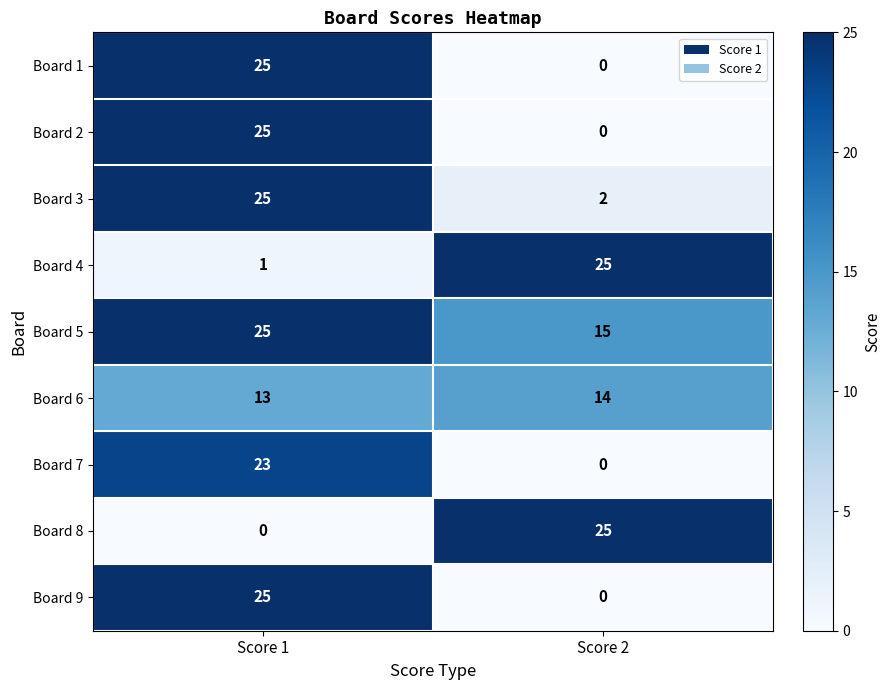

At which label is Board 1 closest to 12?

Score 2